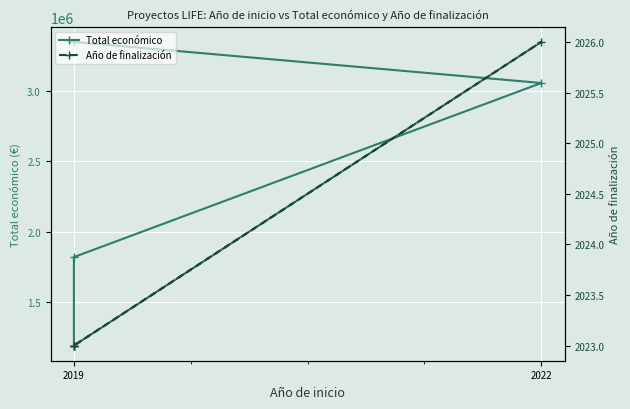

True or false: Año de finalización and Total económico cross at least once.

False